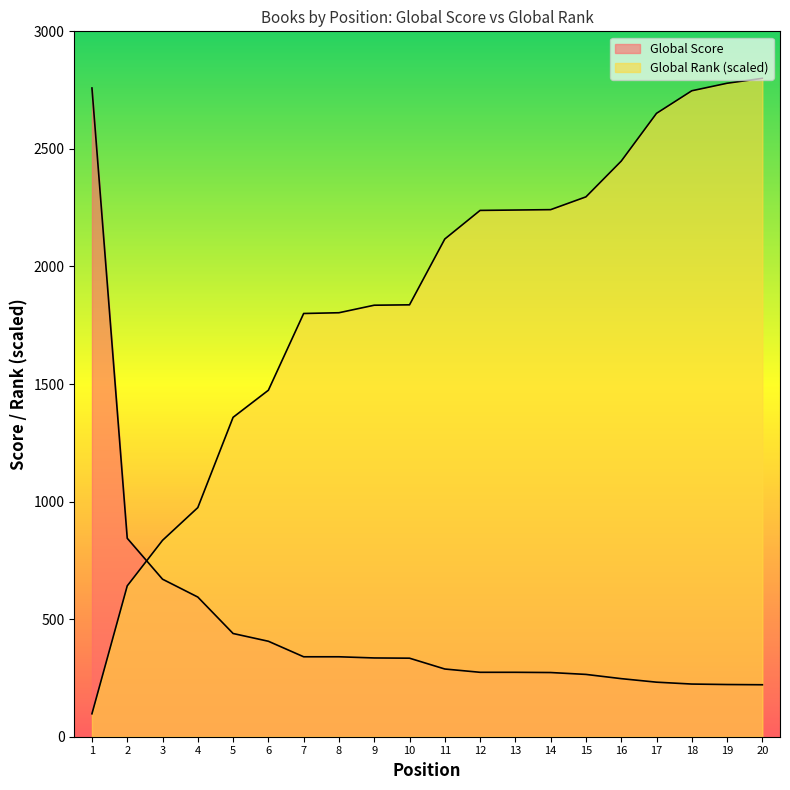

Rank the series at 12 from highest to lowest value.

Global Rank, Global Score